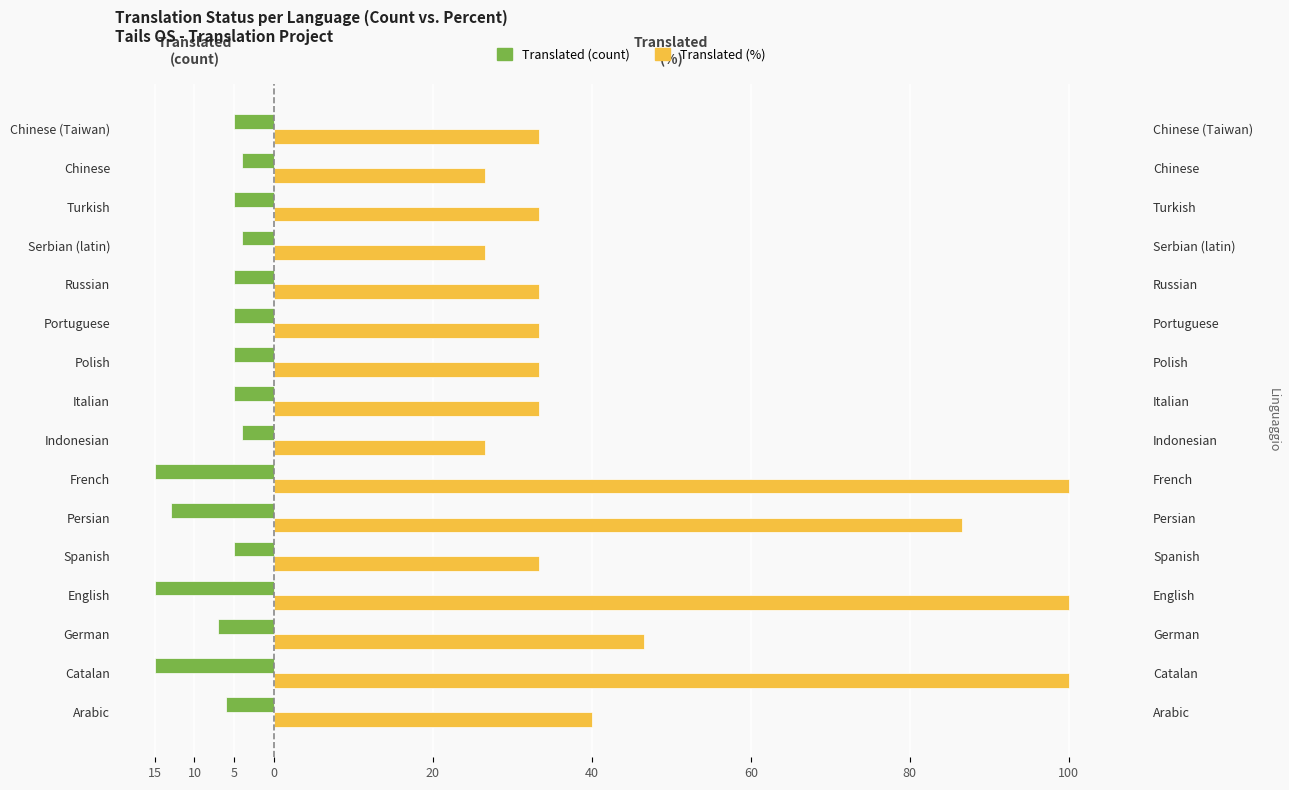

Reading left to right, extract all data points from this chart.

Translated (count): -6.0	-15.0	-7.0	-15.0	-5.0	-13.0	-15.0	-4.0	-5.0	-5.0	-5.0	-5.0	-4.0	-5.0	-4.0	-5.0
Translated (%): 40.0	100.0	46.6	100.0	33.3	86.6	100.0	26.6	33.3	33.3	33.3	33.3	26.6	33.3	26.6	33.3